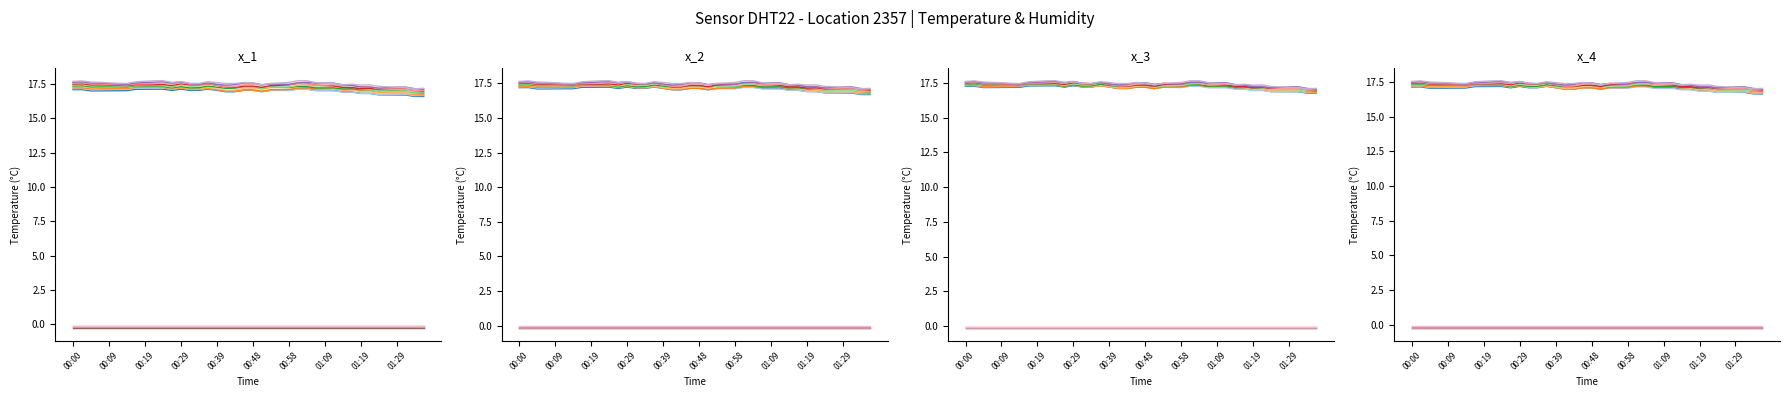

How many interior local valleys (lower than both neighbors) does the data have?

6